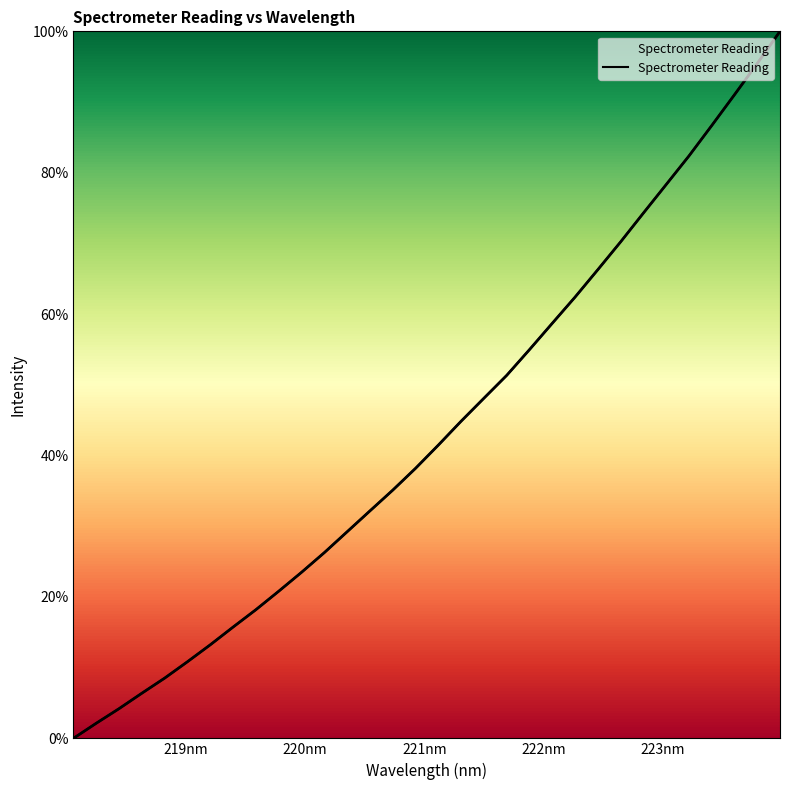

How many values are below 41?

16